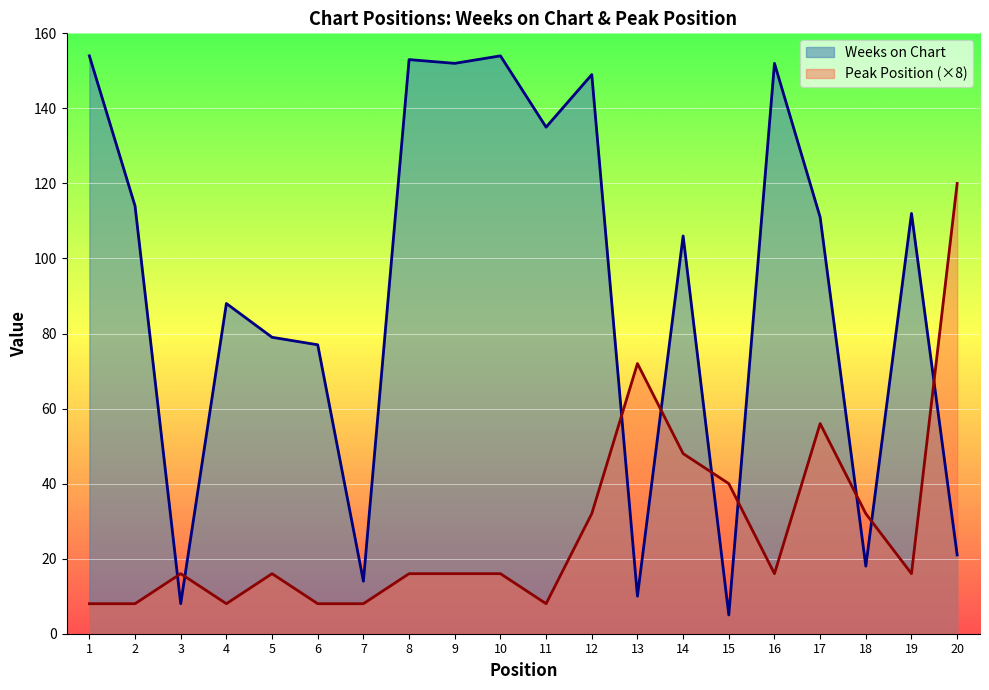

Rank the series by their maximum value, from highest to lowest.

Weeks on Chart, Peak Position (×8)